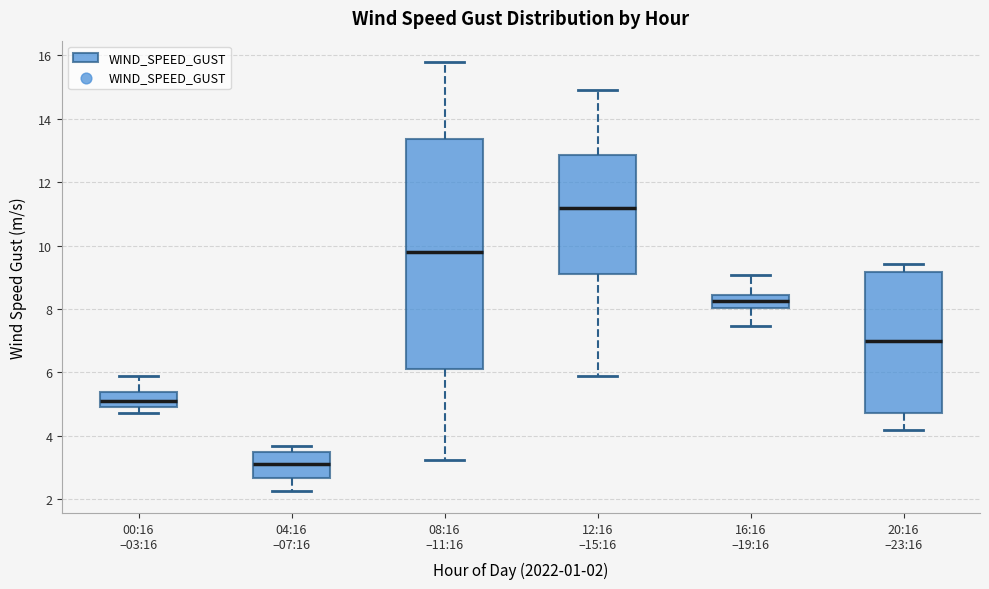

Reading left to right, transcribe this box plot: for each box, give where its median line is, the range the box spans, and where its two whiskers end, as read against the y-axis. The values are not printed on the chart, so give them approximately, as read against the axis.

00:16 –03:16: median 5.0 (inside the box), box 5.0 to 5.4, whiskers 4.8 to 5.8
04:16 –07:16: median 3.2, box 2.6 to 3.6, whiskers 2.2 to 3.6 (just above the box's upper edge)
08:16 –11:16: median 9.8, box 6.2 to 13.4, whiskers 3.2 to 15.8
12:16 –15:16: median 11.2, box 9.2 to 12.8, whiskers 5.8 to 14.8
16:16 –19:16: median 8.2, box 8.0 to 8.4, whiskers 7.4 to 9.0
20:16 –23:16: median 7.0, box 4.8 to 9.2, whiskers 4.2 to 9.4